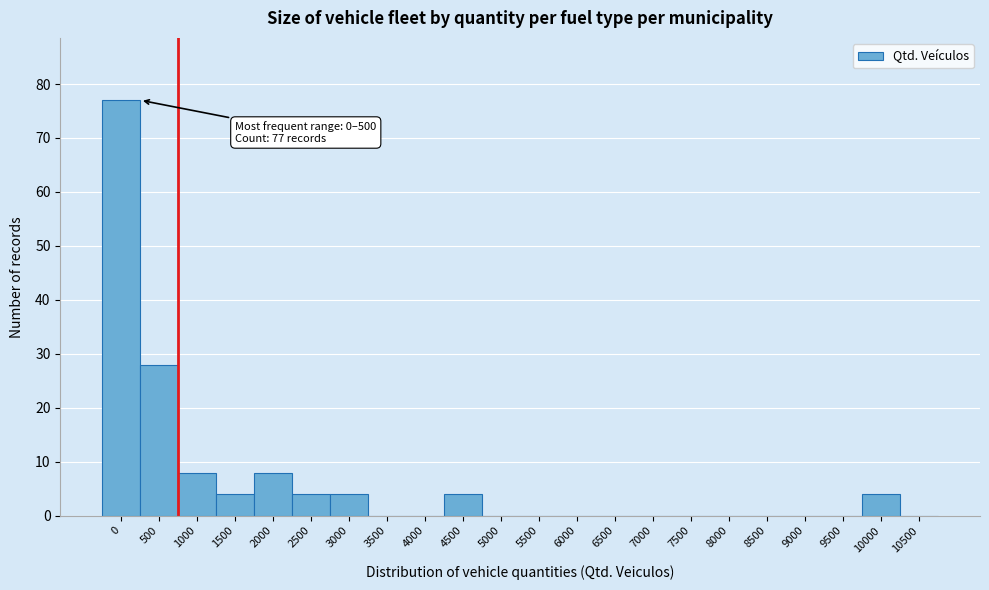

Reading left to right, extract all data points from this chart.

0=77	500=28	1000=8	1500=4	2000=8	2500=4	3000=4	3500=0	4000=0	4500=4	5000=0	5500=0	6000=0	6500=0	7000=0	7500=0	8000=0	8500=0	9000=0	9500=0	10000=4	10500=0